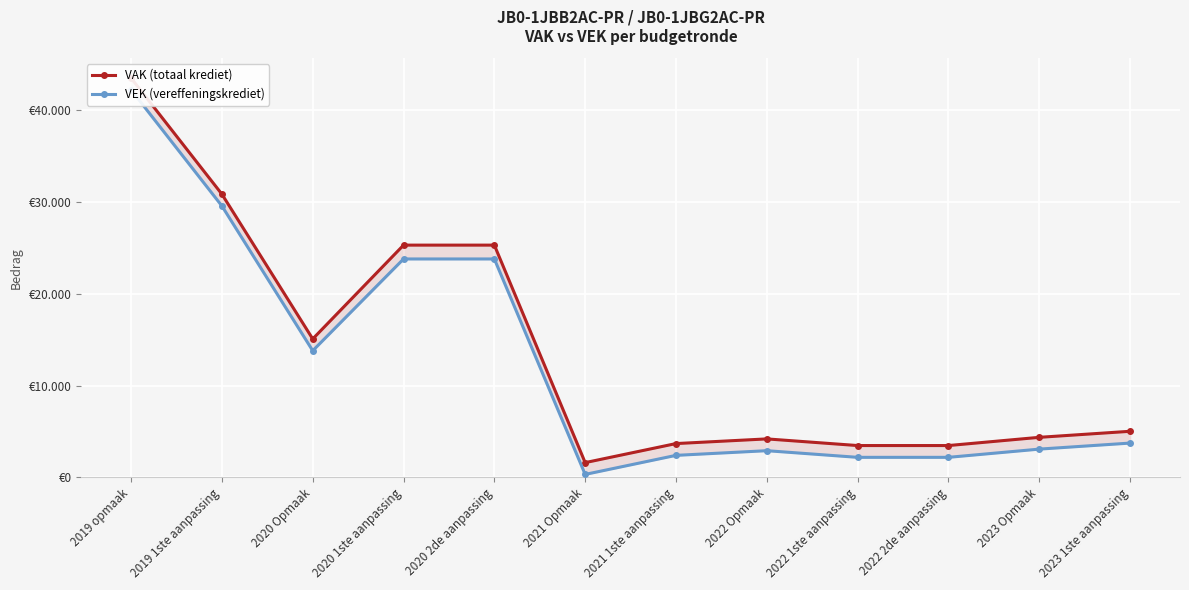

What is the lowest value of the VAK (totaal krediet) series?

1615